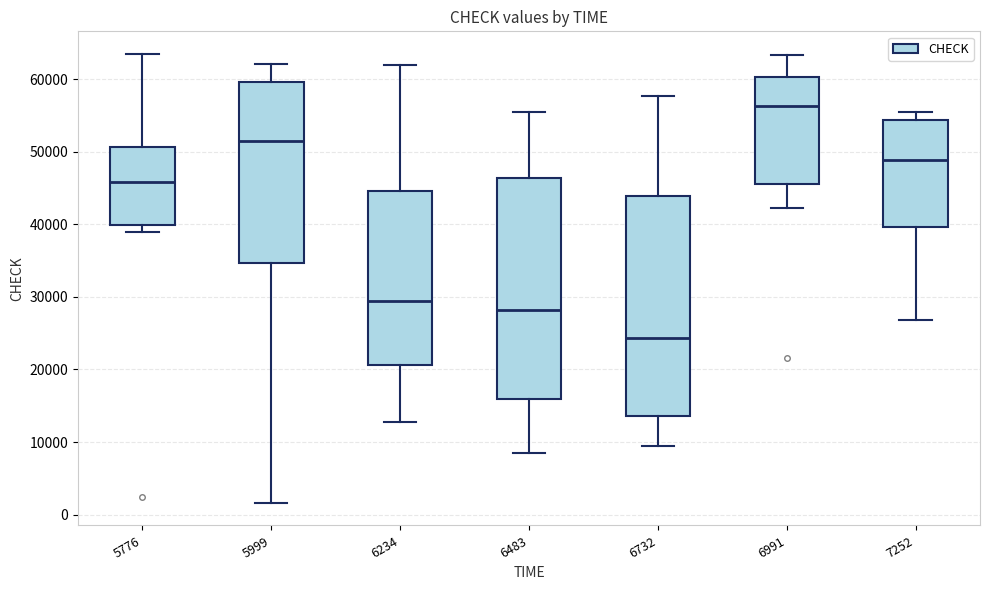

Reading left to right, read every box against the y-axis: the position of its median line, the range the box covers, and the ends of its whiskers. The values are not printed on the chart, so give them approximately, as read against the axis.

5776: median 46000, box 40000 to 51000, whiskers 39000 to 63000
5999: median 51000, box 35000 to 60000, whiskers 2000 to 62000
6234: median 29000, box 21000 to 45000, whiskers 13000 to 62000
6483: median 28000, box 16000 to 46000, whiskers 8000 to 56000
6732: median 24000, box 14000 to 44000, whiskers 10000 to 58000
6991: median 56000, box 46000 to 60000, whiskers 42000 to 63000
7252: median 49000, box 40000 to 54000, whiskers 27000 to 55000